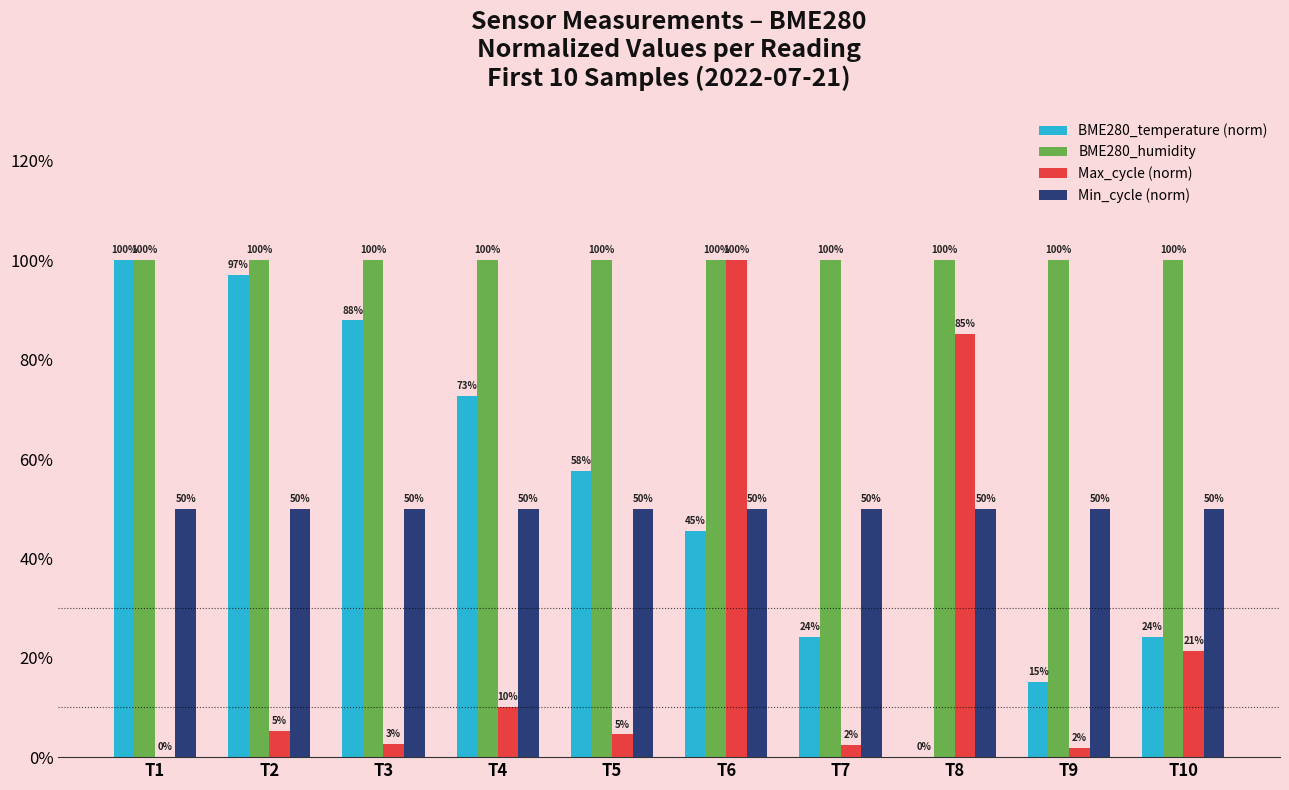

Which series has the largest total across all categories?

BME280_humidity